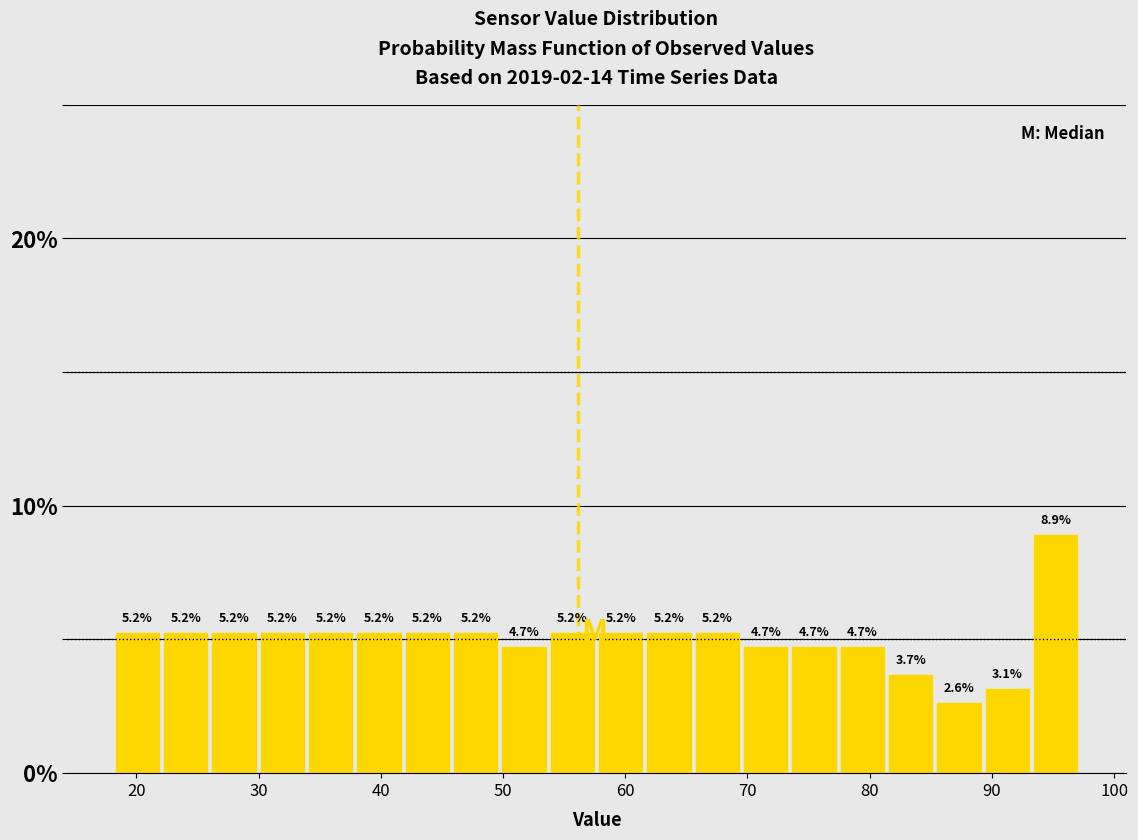

Around what value on the x-axis is the tallest bar? Give the approximate position of its centre, as read against the axis.

95